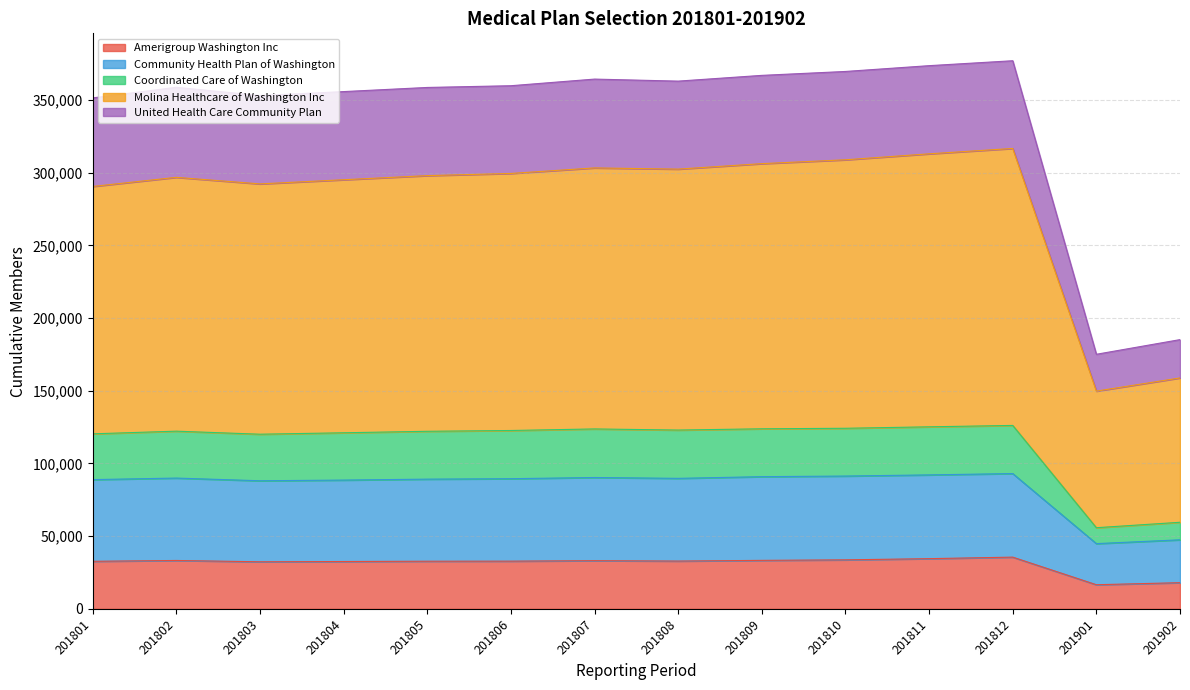

True or false: Amerigroup Washington Inc has a value of 50260 at 201811.

False